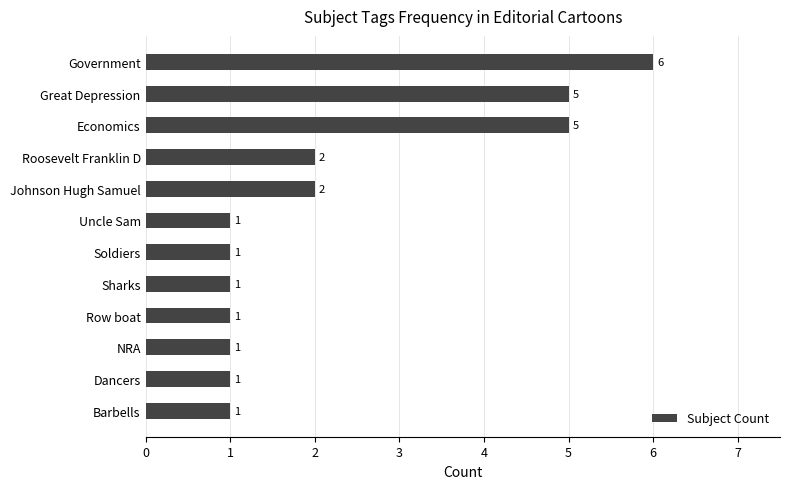

Reading top to bottom, what are all the values shown in this chart?

6	5	5	2	2	1	1	1	1	1	1	1